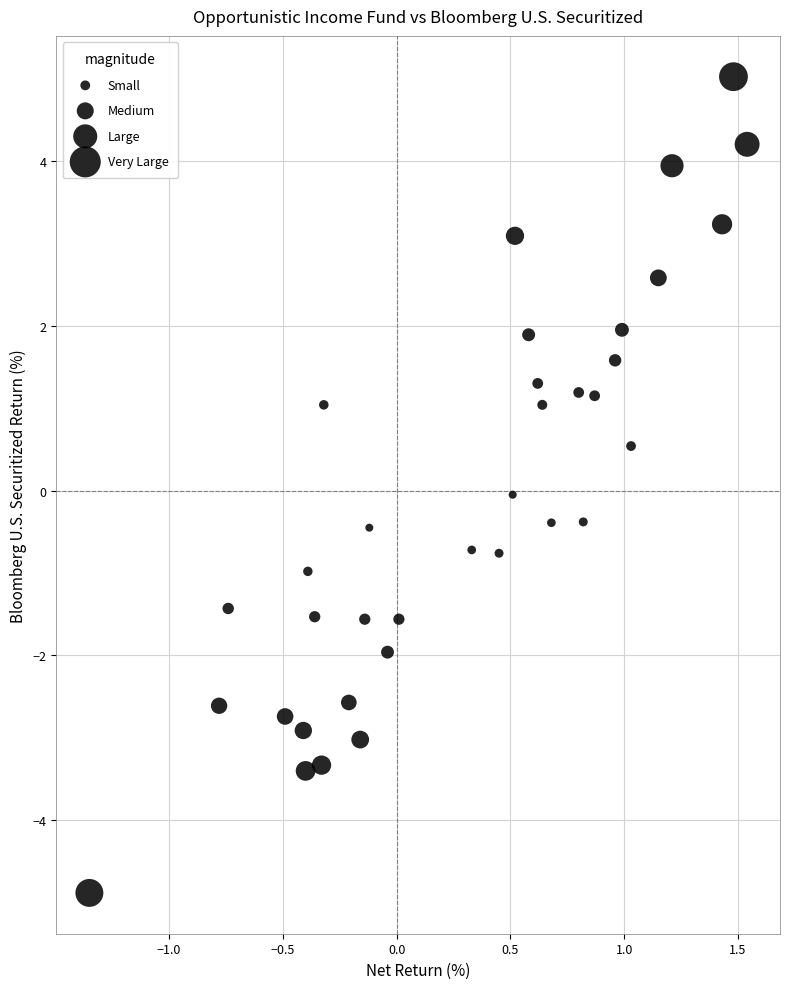

What is the range of Y values (max minus min)?

9.9